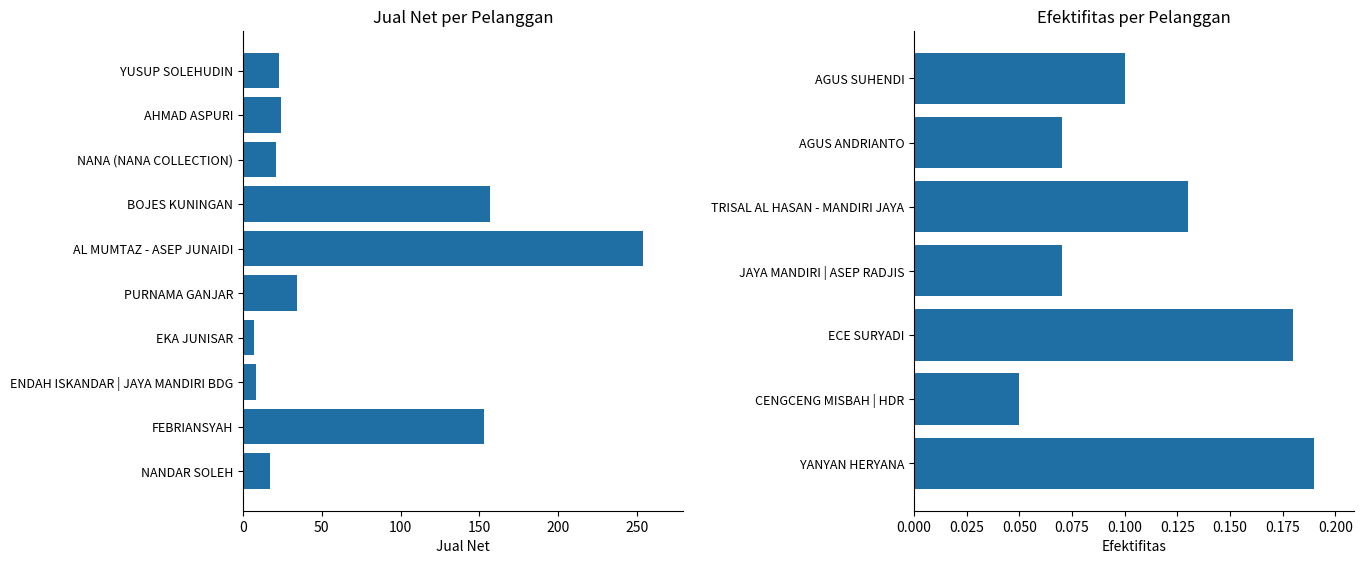

Rank the series by their maximum value, from lowest to highest.

Efektifitas, Jual Net